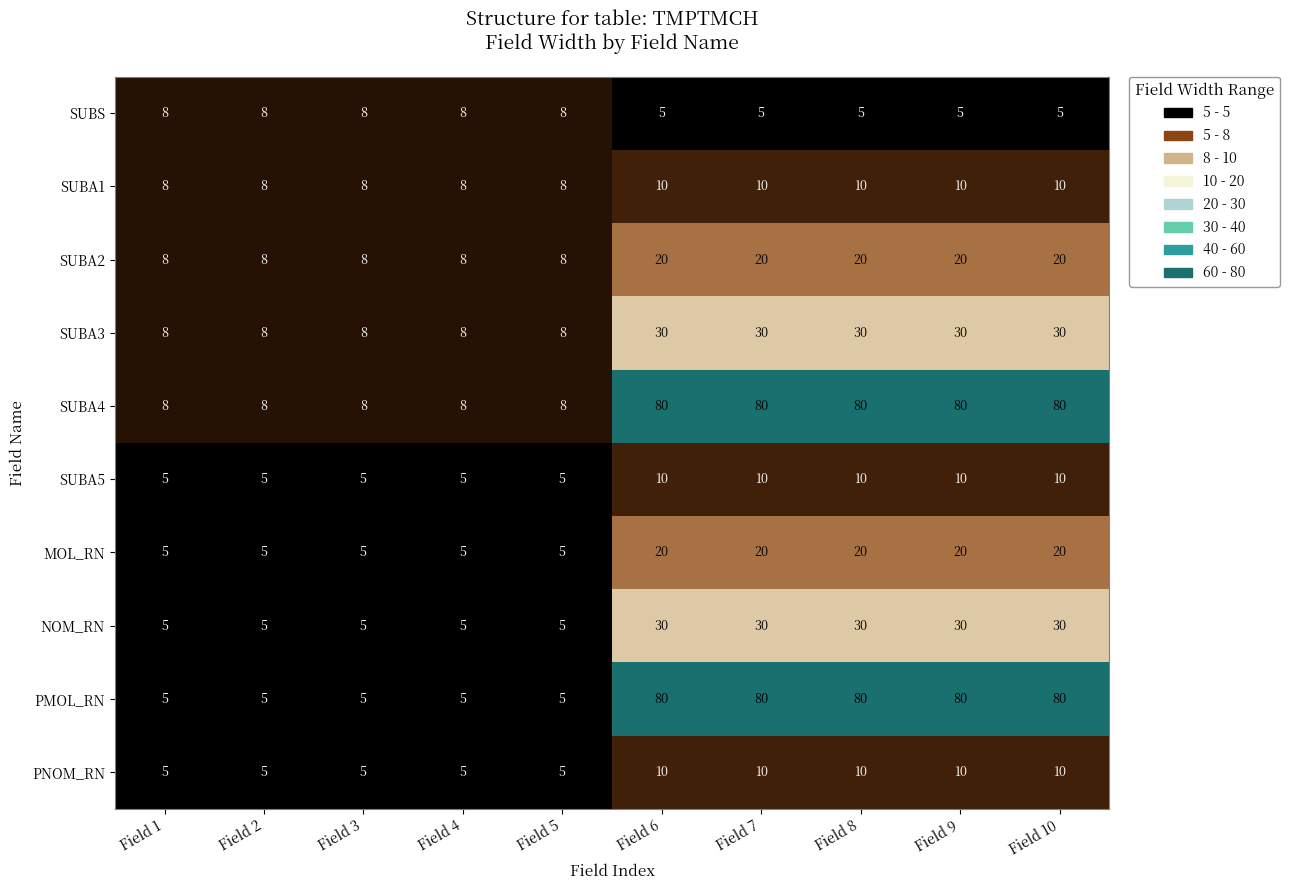

The PMOL_RN series shows 5 at Field 5. True or false?

True